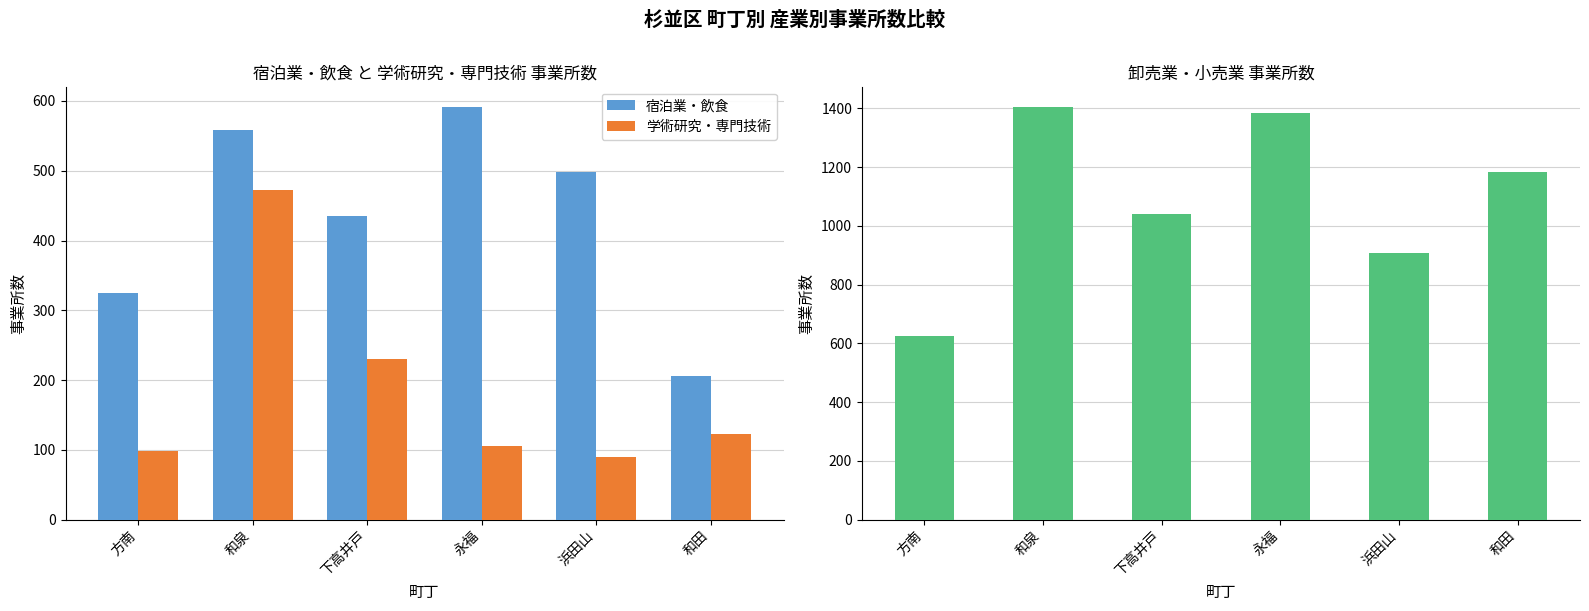

Reading right to left, extract all data points from this chart.

宿泊業・飲食: 206	498	591	435	558	325
学術研究・専門技術: 123	90	105	230	473	98
卸売業・小売業: 1184	907	1383	1042	1404	625